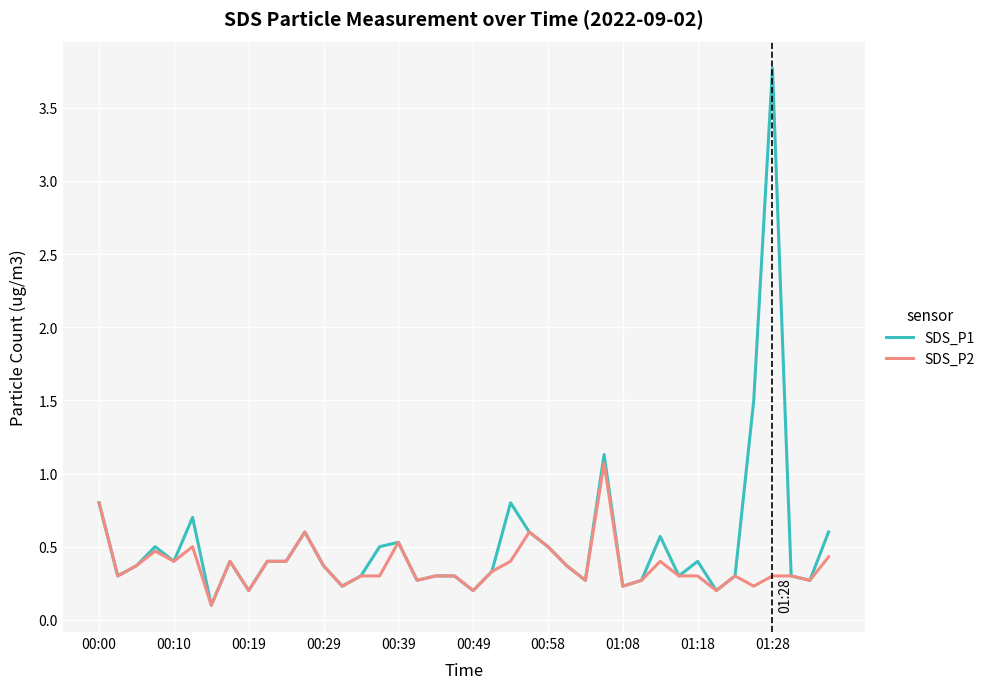

What is the maximum value shown in the chart?

3.8